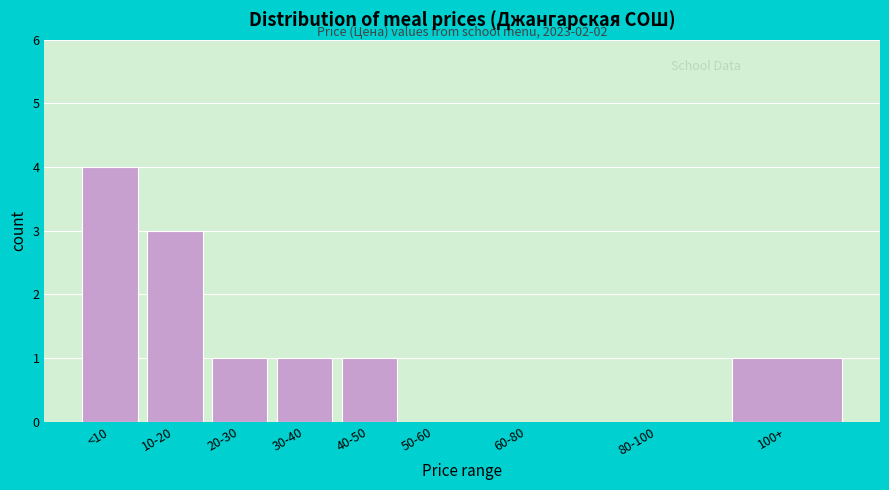

Reading right to left, extract all data points from this chart.

100+=1	80-100=0	60-80=0	50-60=0	40-50=1	30-40=1	20-30=1	10-20=3	<10=4